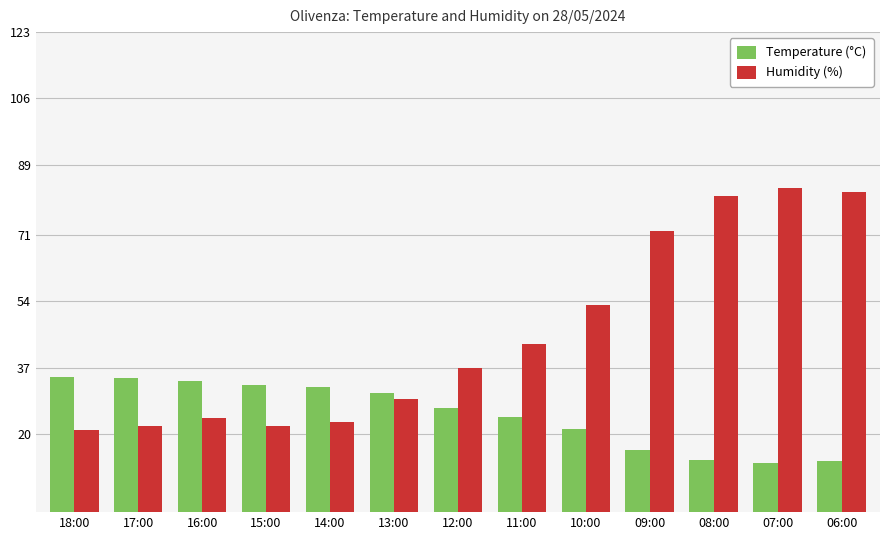

What is the lowest value of the Temperature (°C) series?

12.6